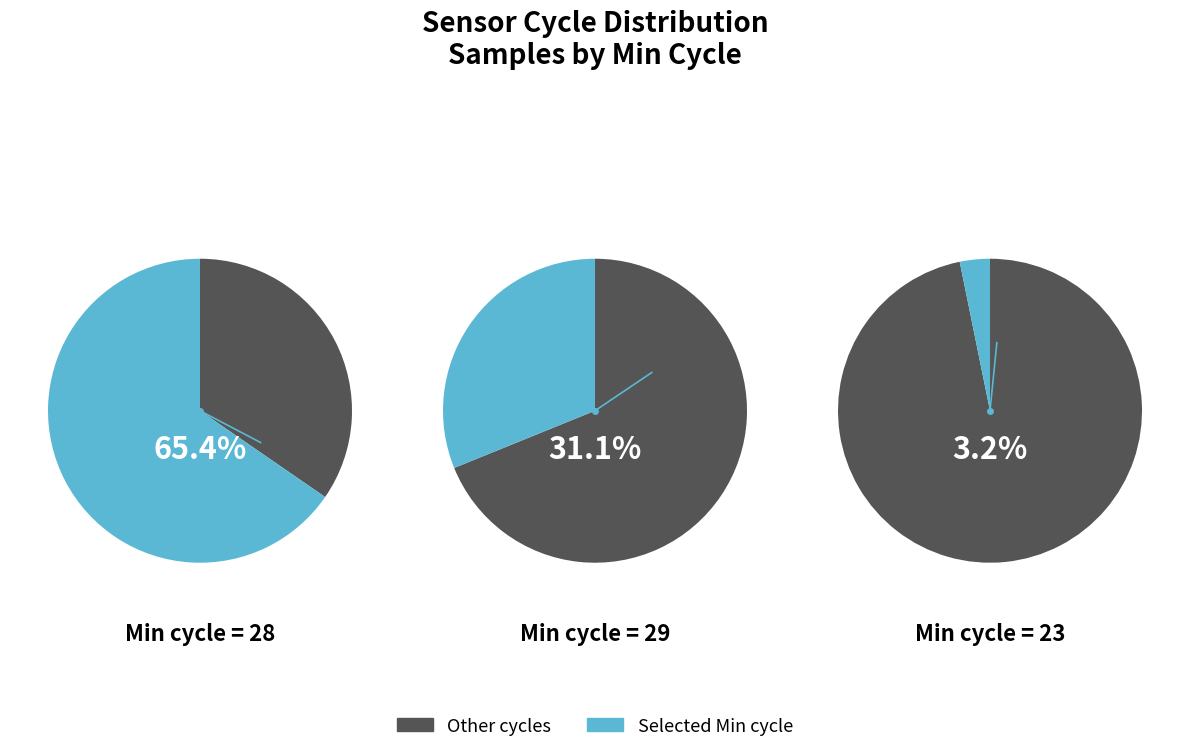

Is it true that 29 is 12% of the pie?

False